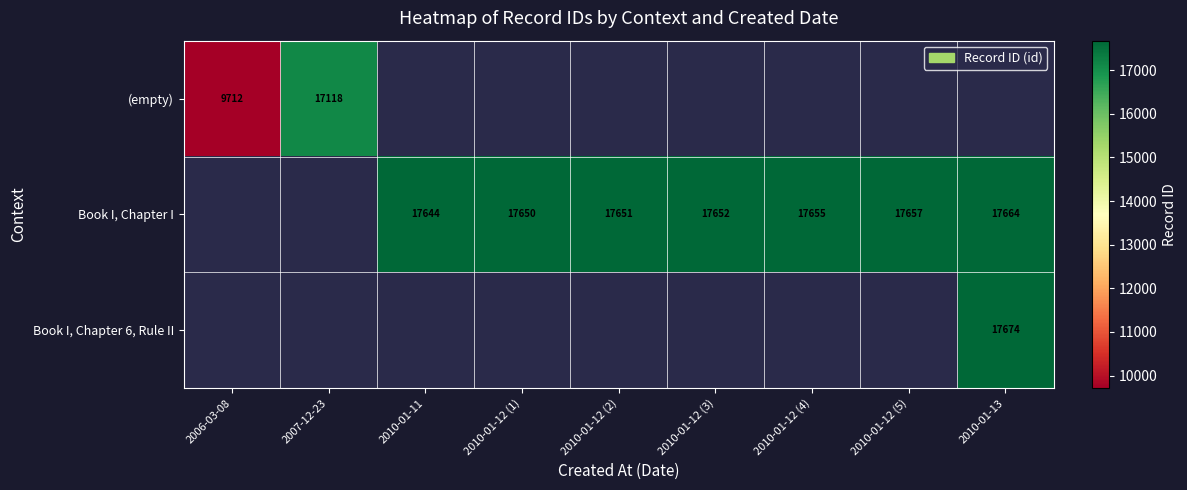

True or false: Book I, Chapter I has a value of 27884 at 2010-01-12 (1).

False